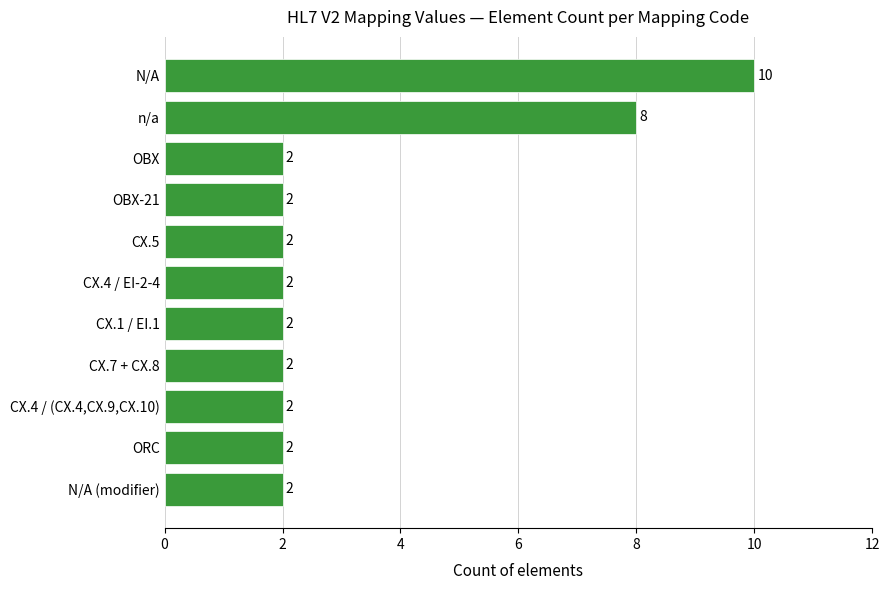

The value at CX.5 is 0. True or false?

False